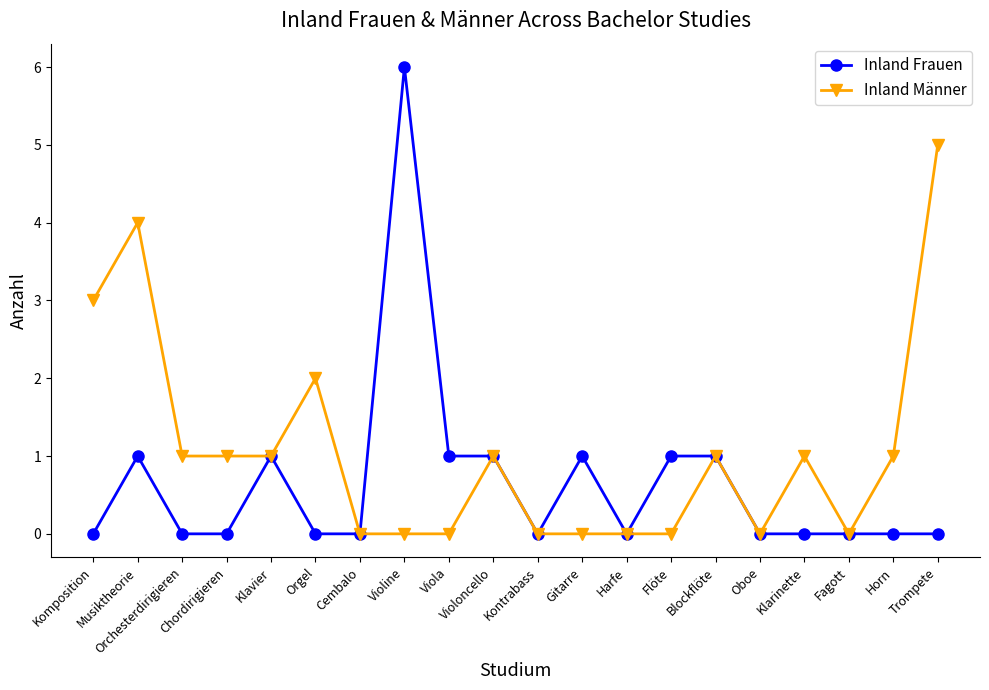

Which series has the largest range (max minus min)?

Inland Frauen